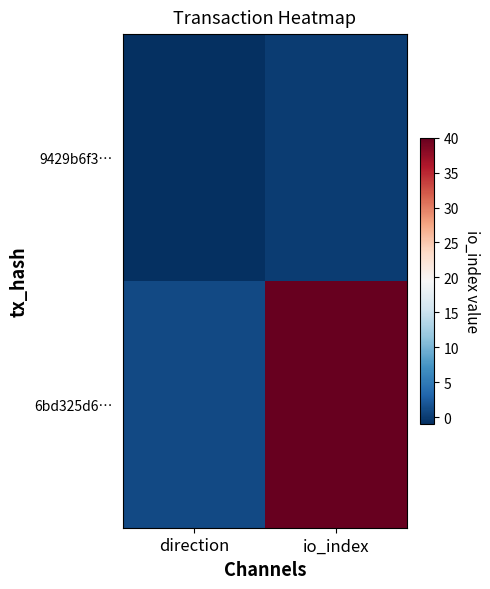

Rank the series by their average value, from highest to lowest.

6bd325d6…, 9429b6f3…